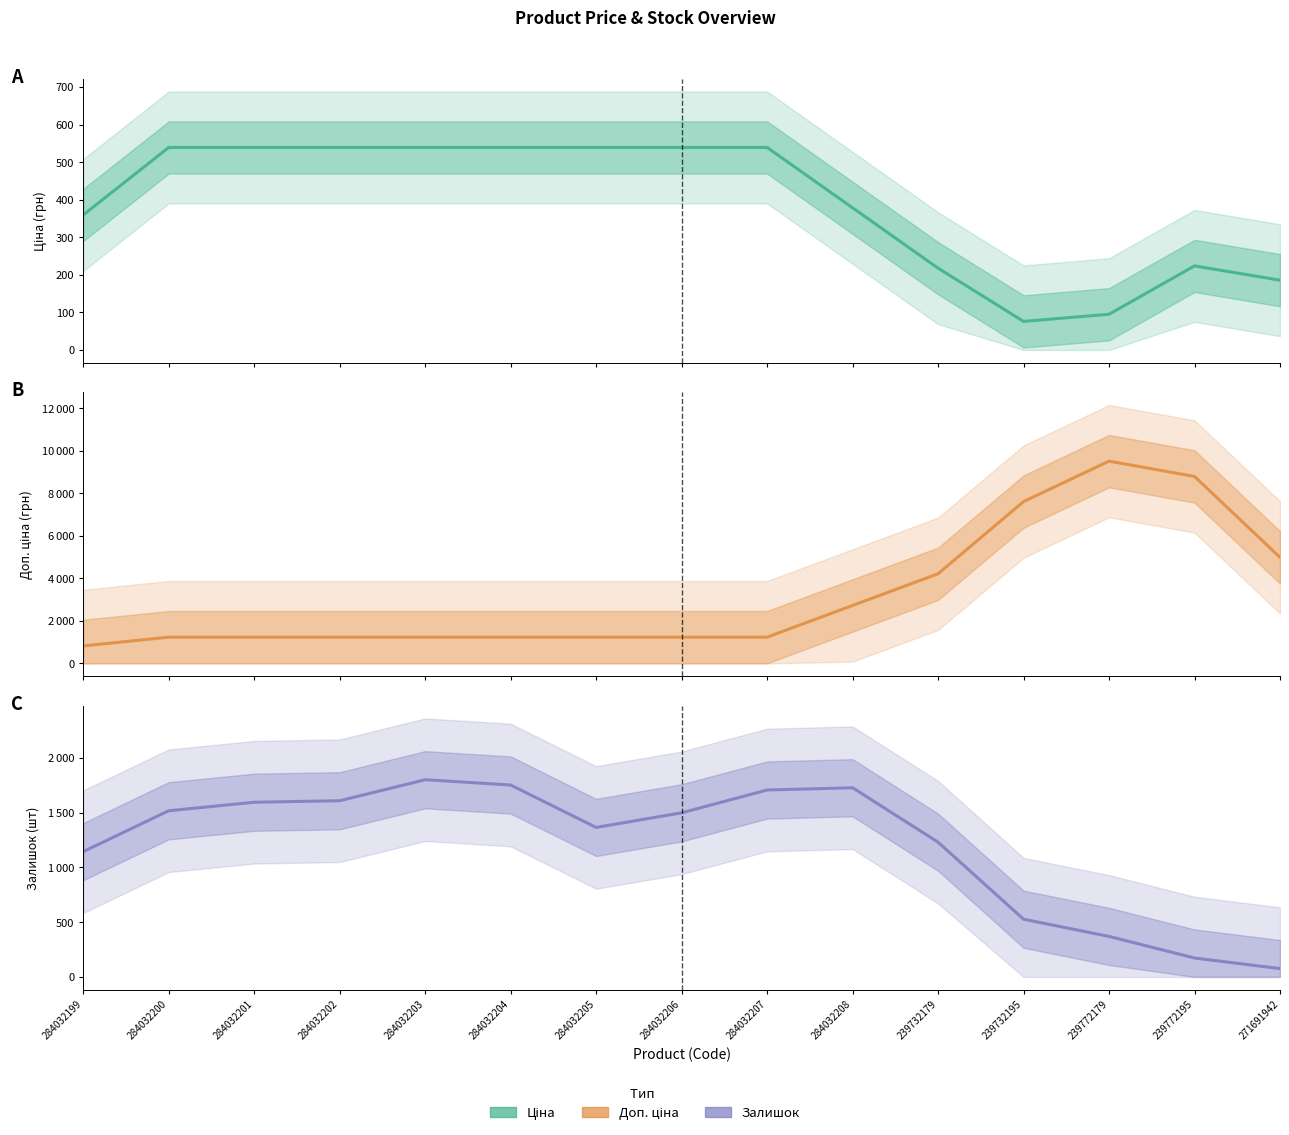

True or false: Залишок has more than 1 interior local peaks.

True